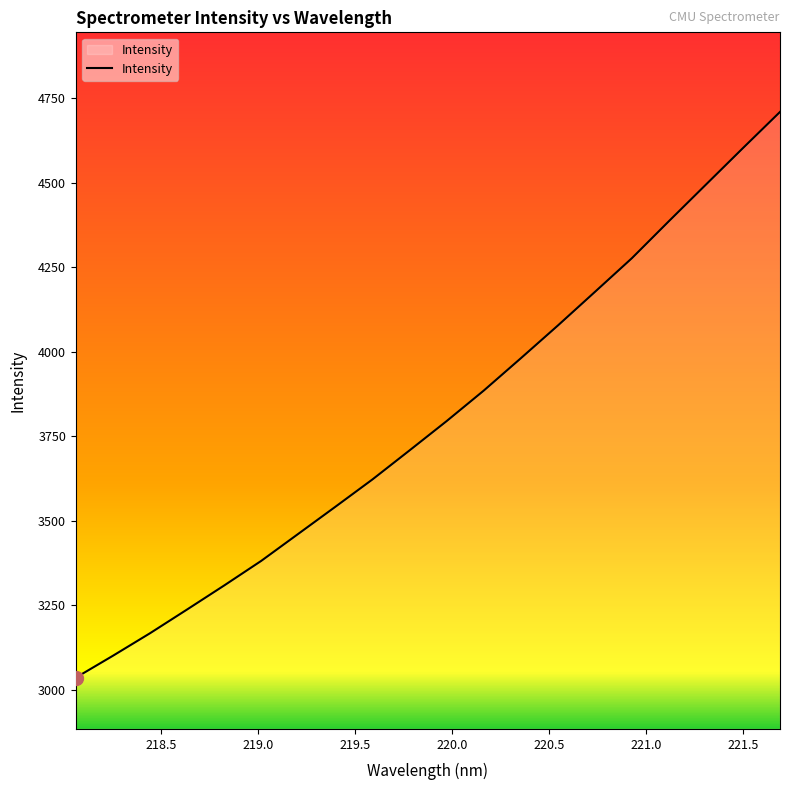

What is the maximum value shown in the chart?

4709.7